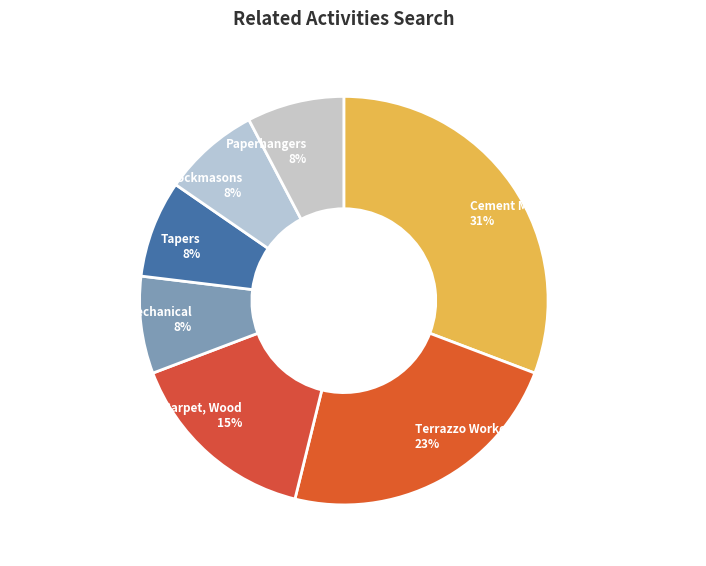

Is there a majority slice in this chart?

No